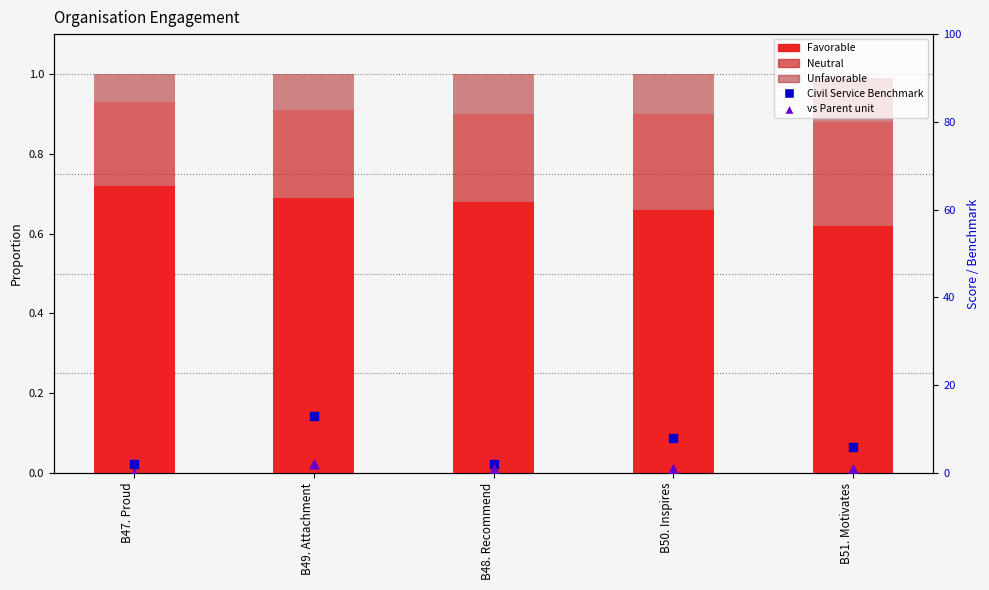

What is the total value across all series at B50. Inspires?

10.0